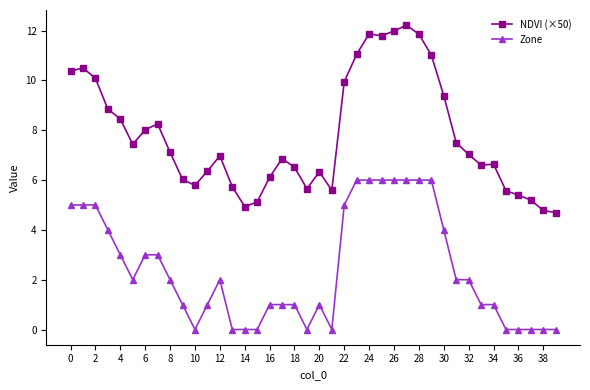

Count the number of data series in this chart.

2